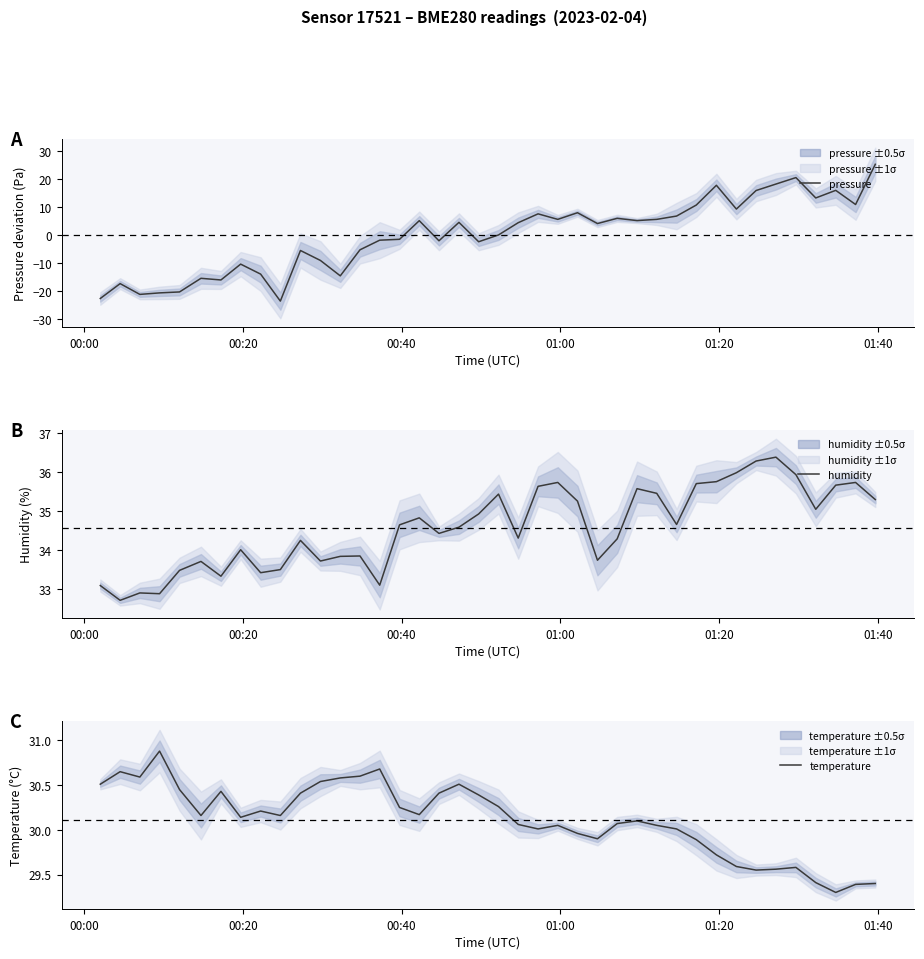

Which series has the largest range (max minus min)?

pressure